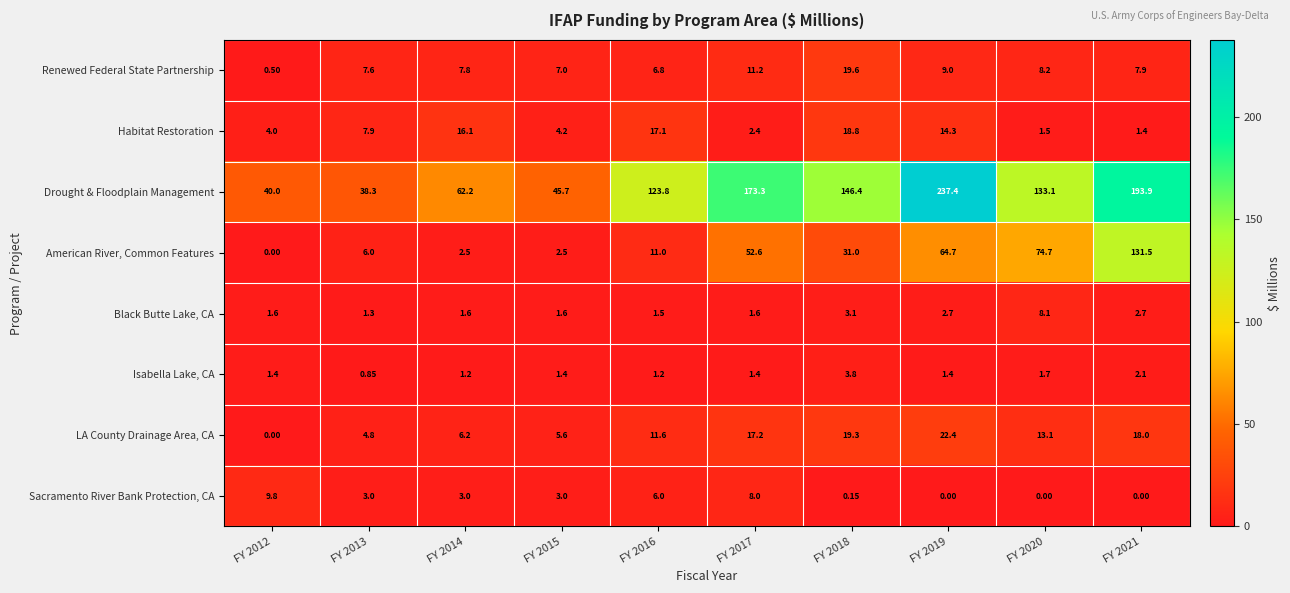

Which series changed the most between FY 2018 and FY 2021?

American River, Common Features